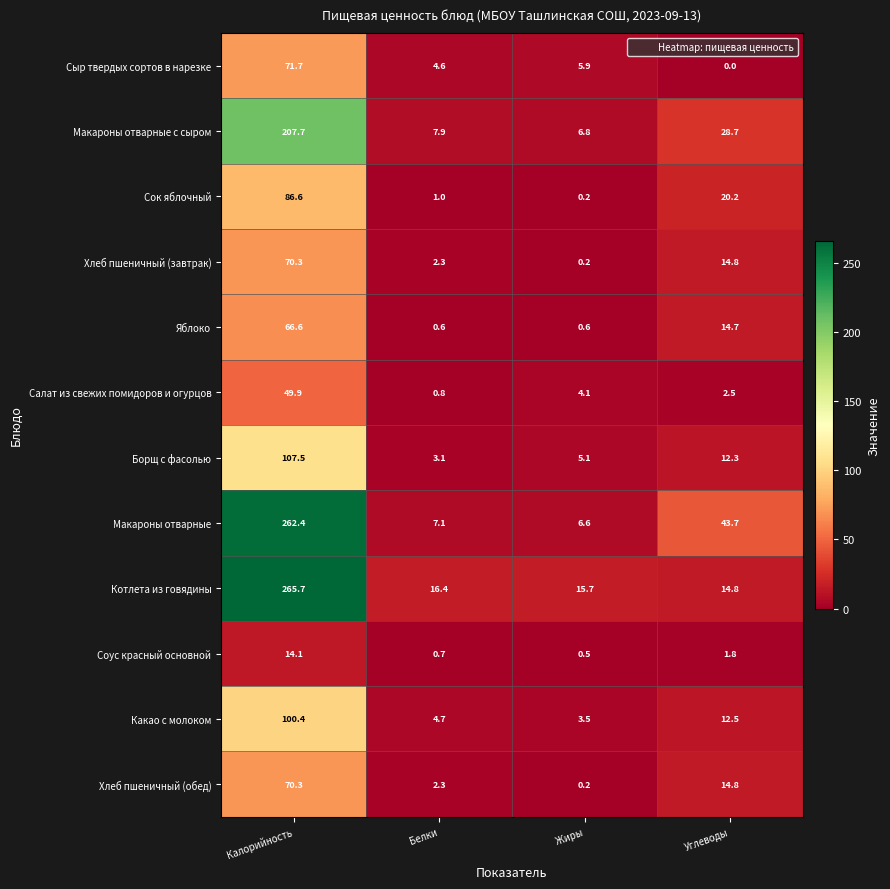

What is the total value across all series at Белки?

51.5